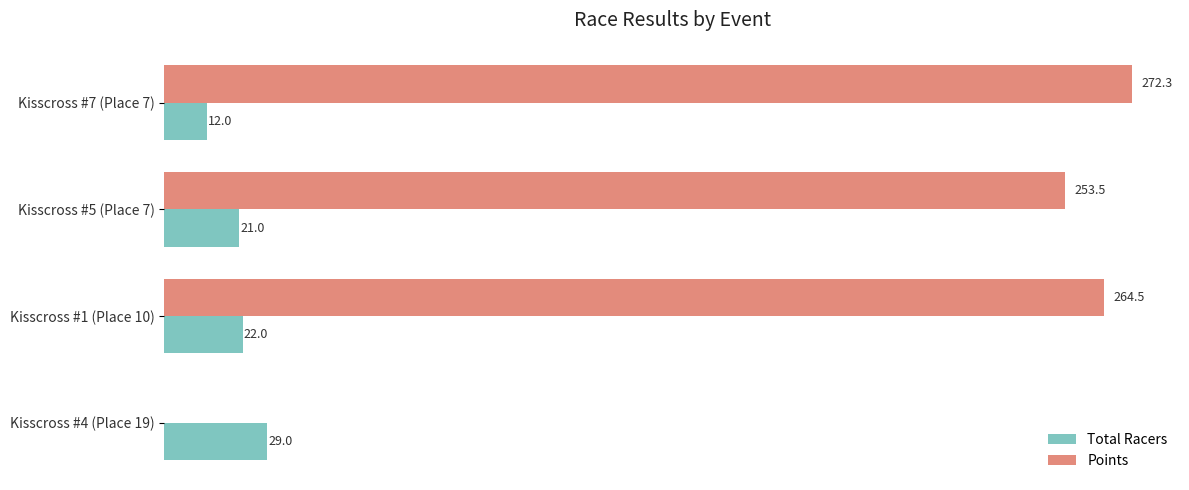

Where is Total Racers nearest to the value 20?

Kisscross #5 (Place 7)